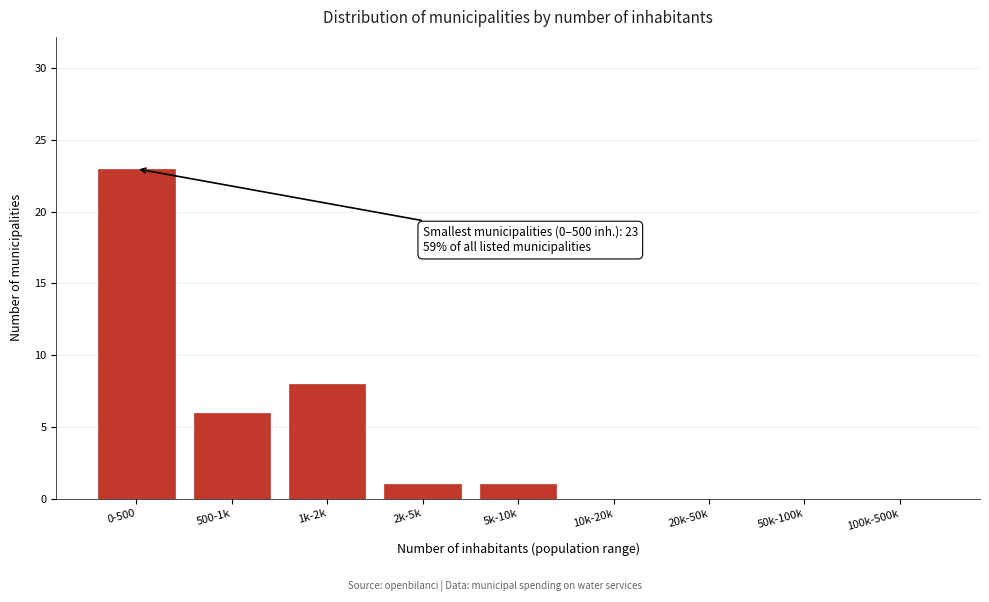

Reading right to left, list all the values displayed in this chart.

100k-500k=0	50k-100k=0	20k-50k=0	10k-20k=0	5k-10k=1	2k-5k=1	1k-2k=8	500-1k=6	0-500=23